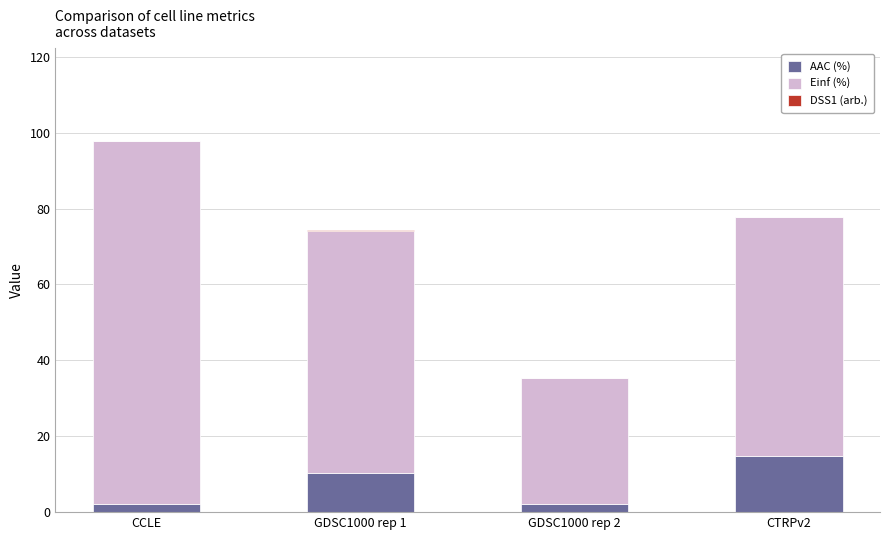

Which category has the highest value in the AAC (%) series?

CTRPv2